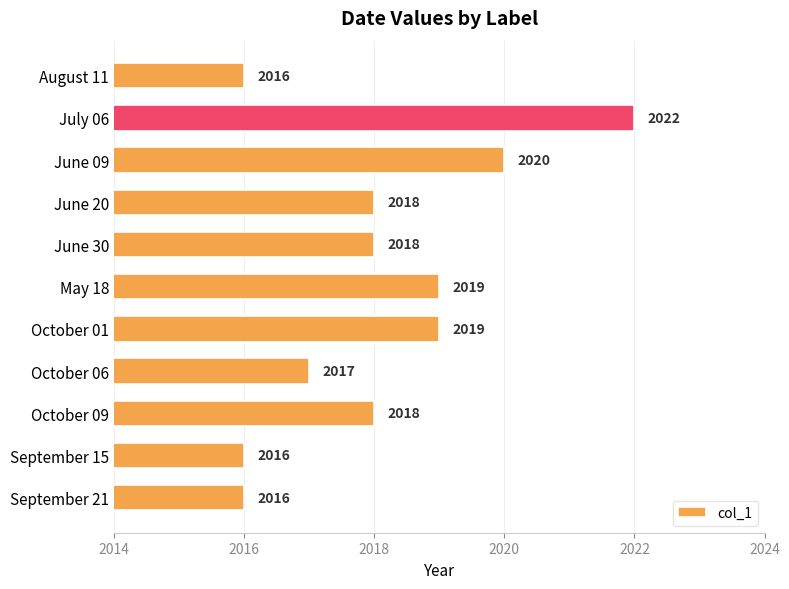

What is the smallest value displayed?

2016